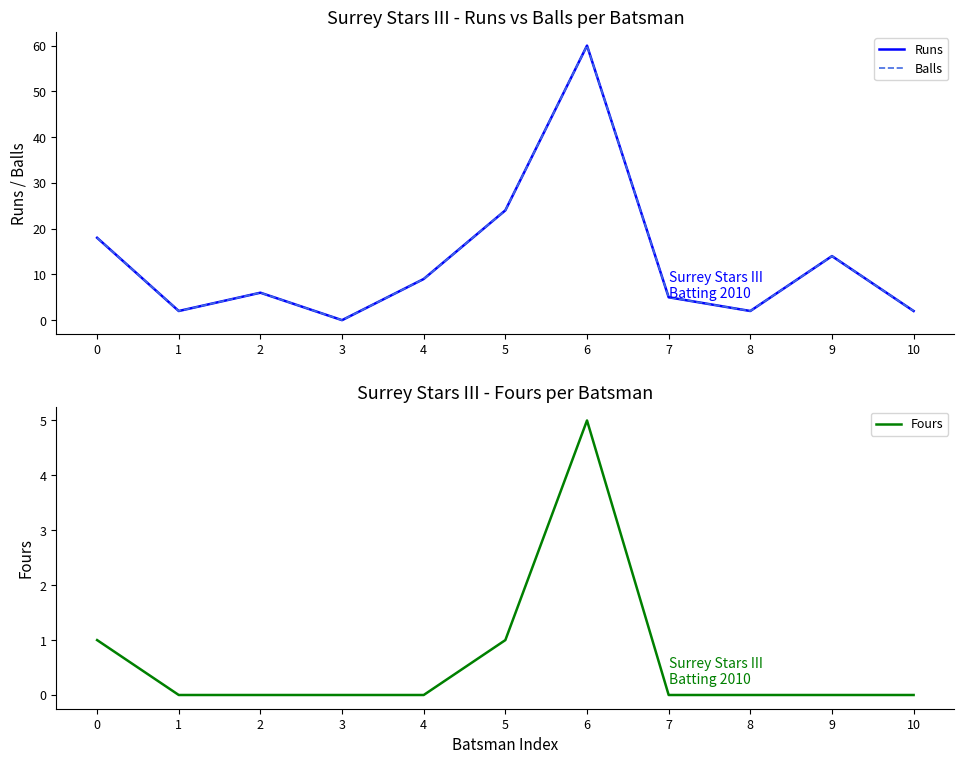

Reading right to left, what are all the values shown in this chart?

Runs: 2	14	2	5	60	24	9	0	6	2	18
Balls: 2	14	2	5	60	24	9	0	6	2	18
Fours: 0	0	0	0	5	1	0	0	0	0	1